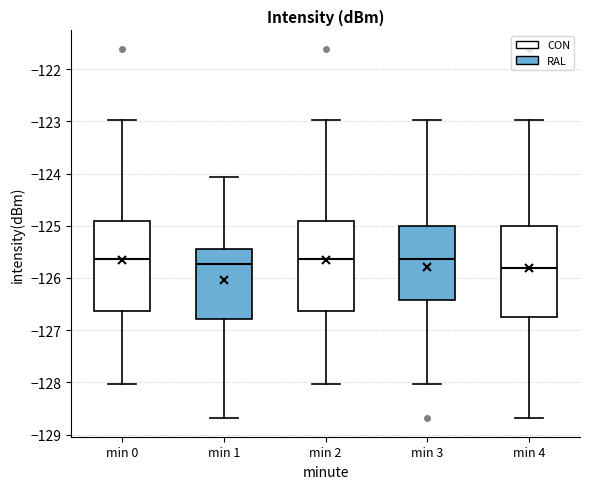

Reading left to right, read every box against the y-axis: the position of its median line, the range the box covers, and the ends of its whiskers. The values are not printed on the chart, so give them approximately, as read against the axis.

min 0: median -125.6, box -126.6 to -124.9, whiskers -128.0 to -123.0
min 1: median -125.7, box -126.8 to -125.4, whiskers -128.7 to -124.1
min 2: median -125.6, box -126.6 to -124.9, whiskers -128.0 to -123.0
min 3: median -125.6, box -126.4 to -125.0, whiskers -128.0 to -123.0
min 4: median -125.8, box -126.8 to -125.0, whiskers -128.7 to -123.0